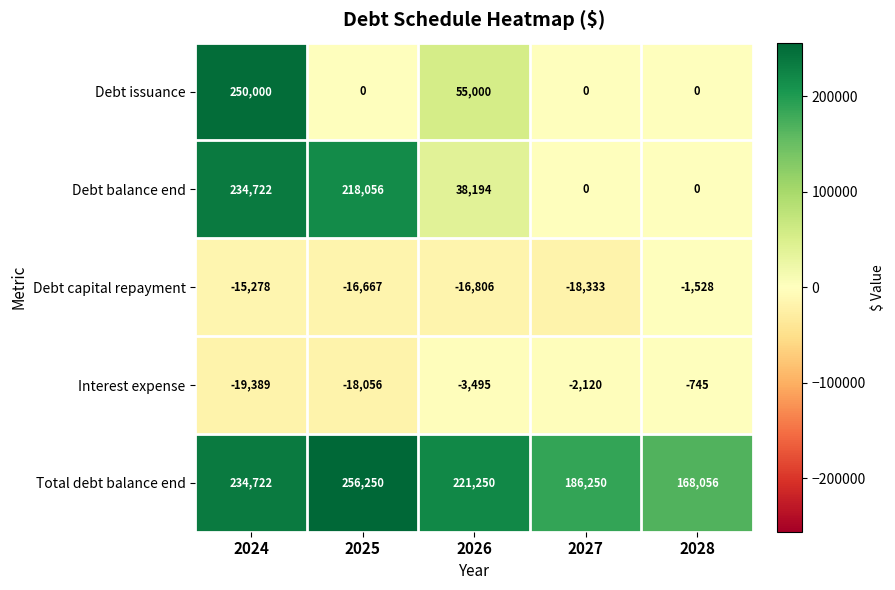

Is it true that Total debt balance end equals 285917 at 2027?

False